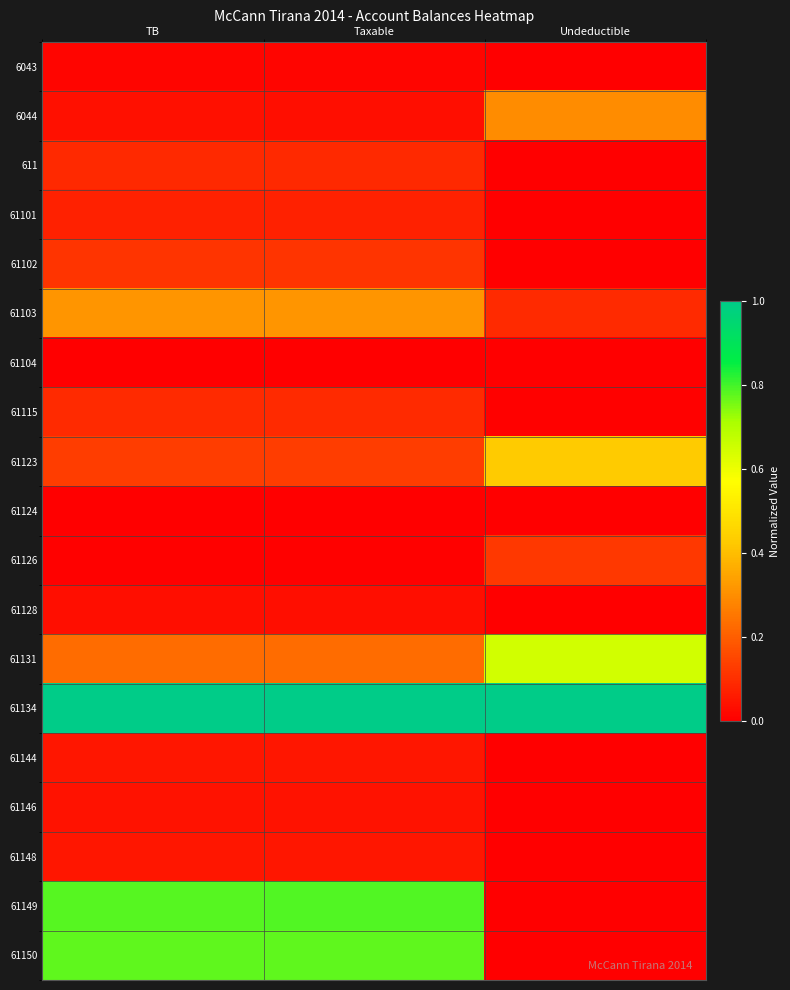

Between Taxable and TB, which is larger?

Taxable